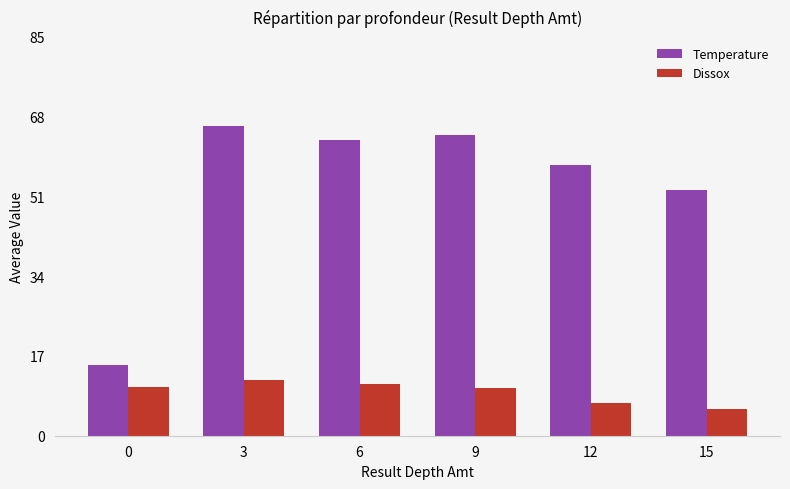

Rank the series by their maximum value, from highest to lowest.

Temperature, Dissox